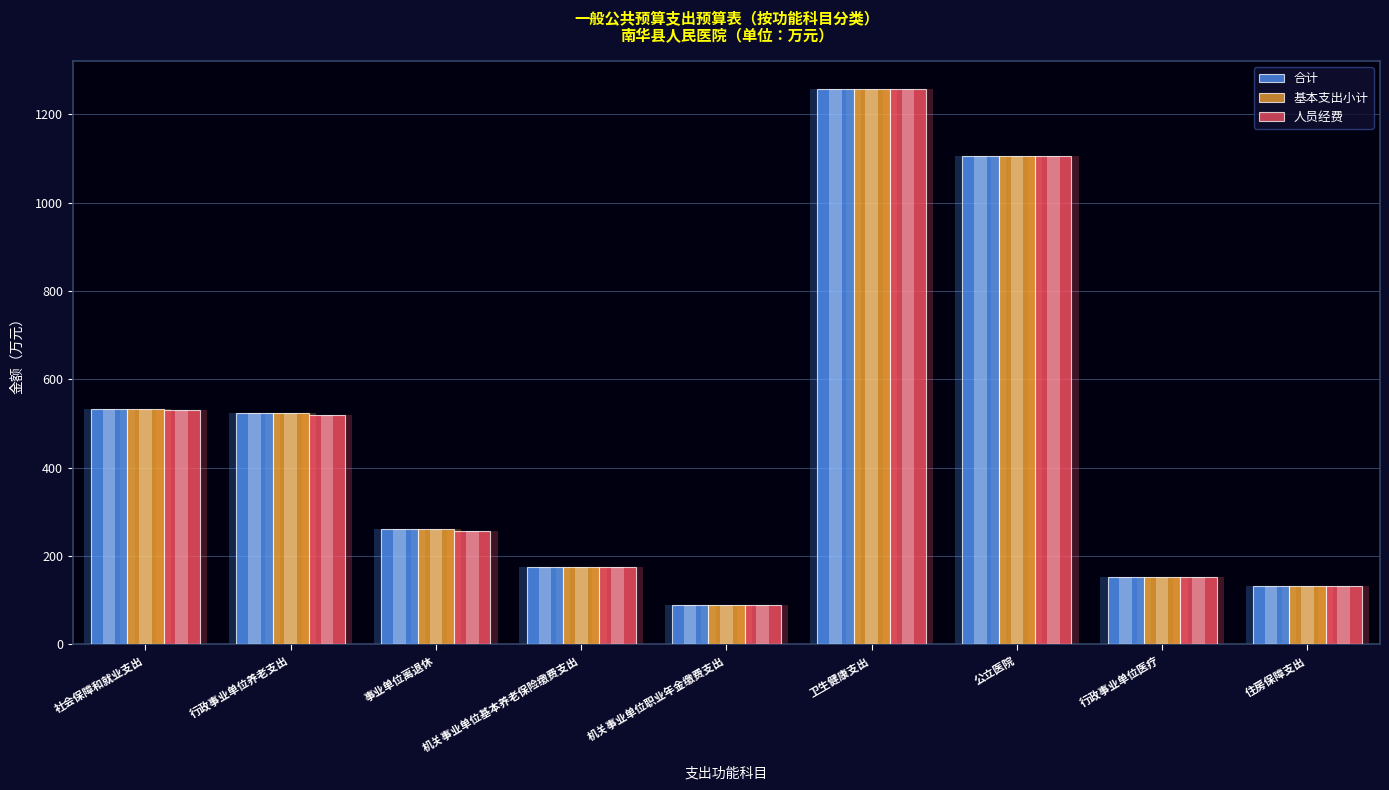

What is the highest value of the 合计 series?

1258.1